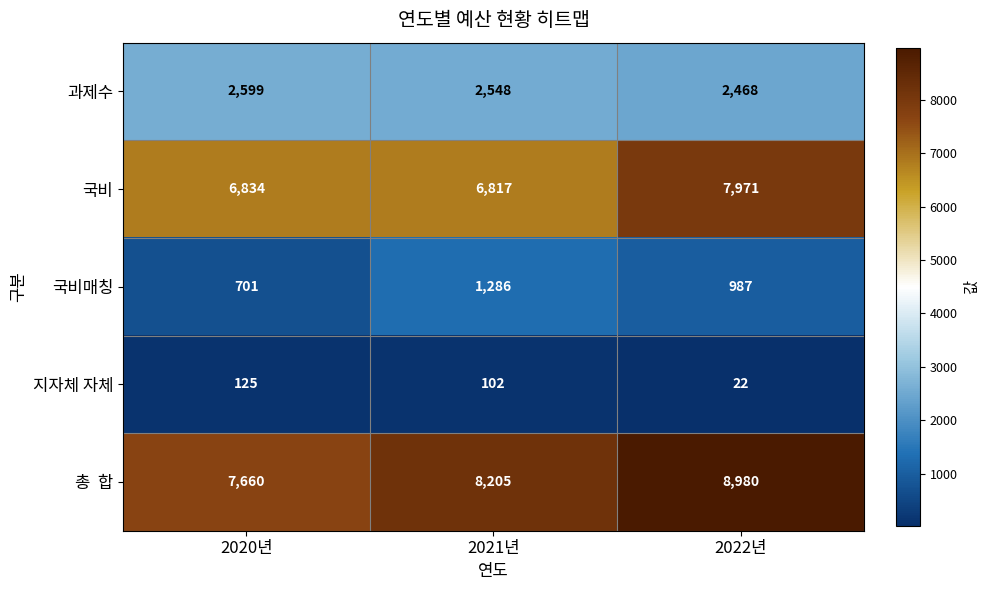

How many values in the 국비매칭 series are below 987?

1